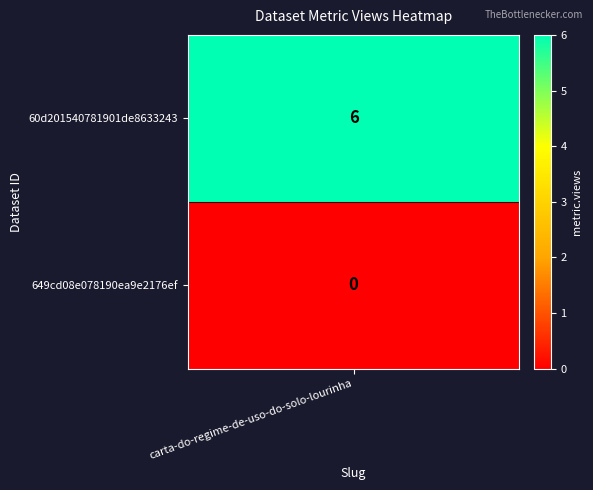

The chart shows a value of 3 at 649cd08e078190ea9e2176ef. True or false?

False